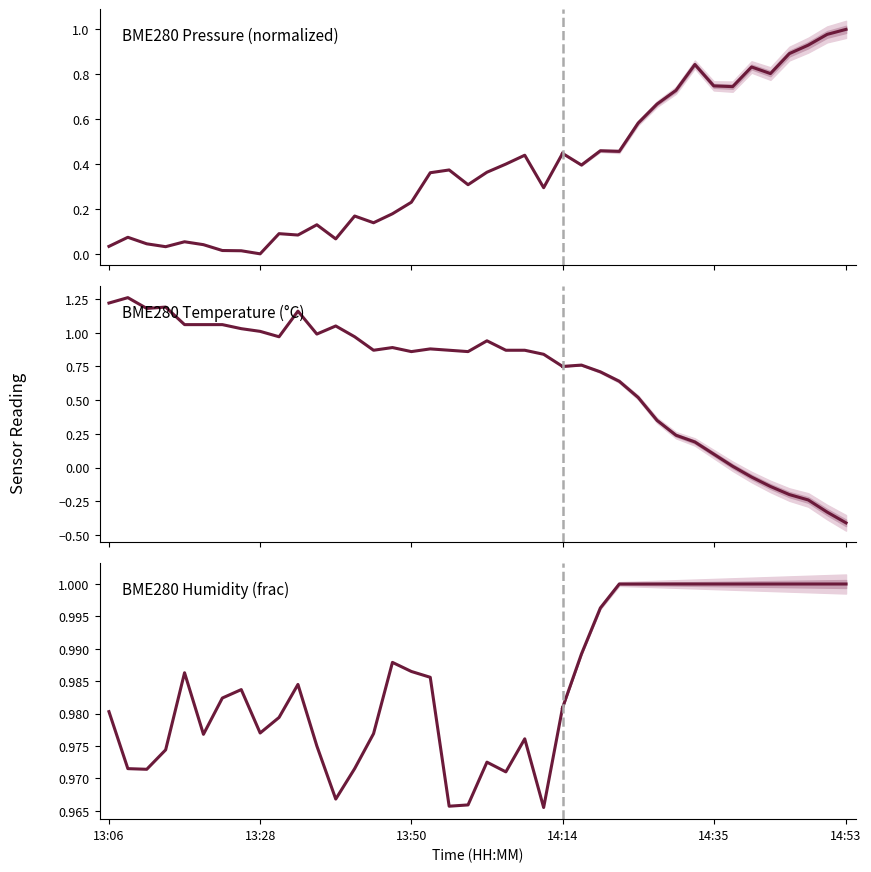

True or false: BME280 Pressure (normalized) and BME280 Temperature (°C) cross at least once.

False